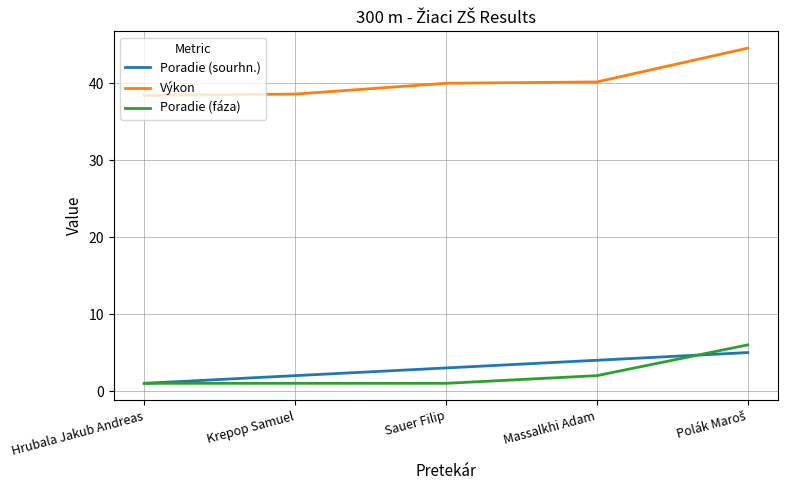

What is the difference between the maximum and minimum values in the Výkon series?

6.1